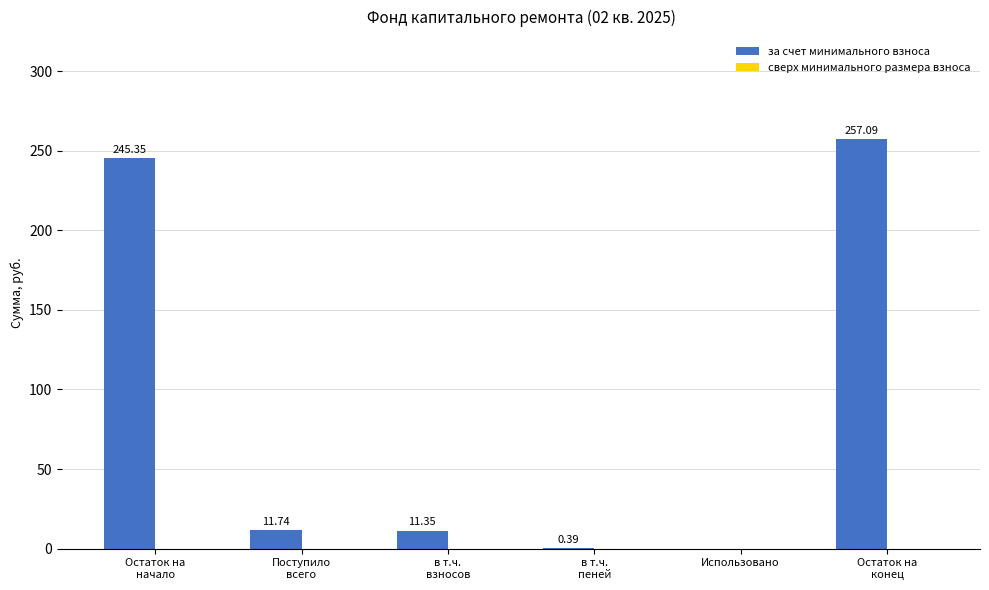

What is the sum of all values?

525.9